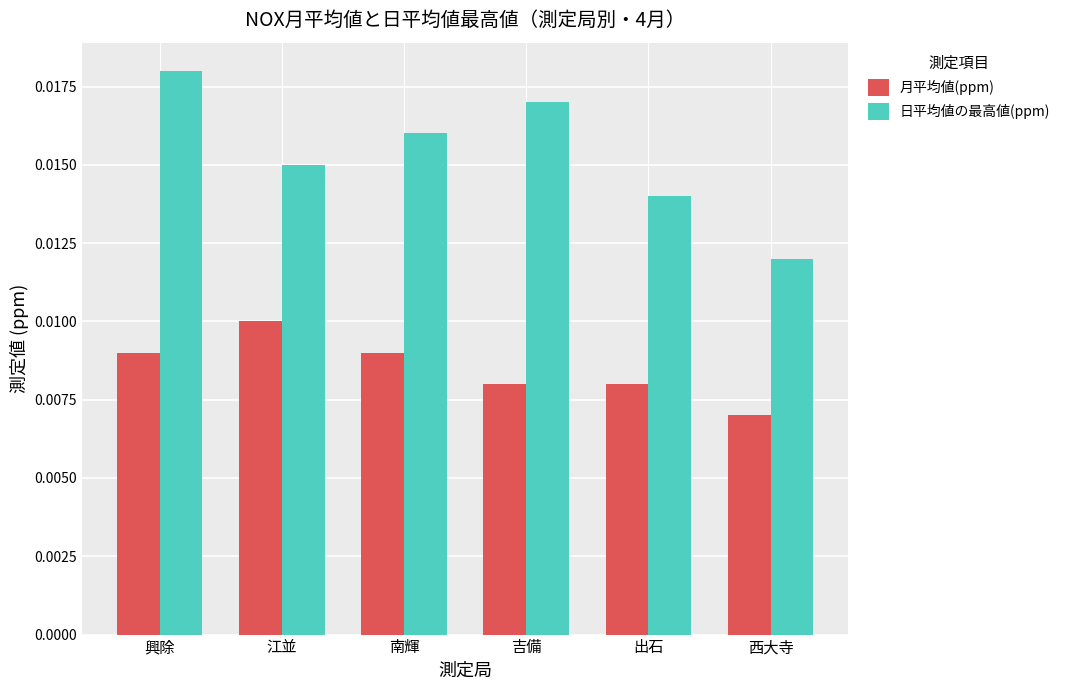

List the labels in order of 日平均値の最高値(ppm) value, largest first.

興除, 吉備, 南輝, 江並, 出石, 西大寺